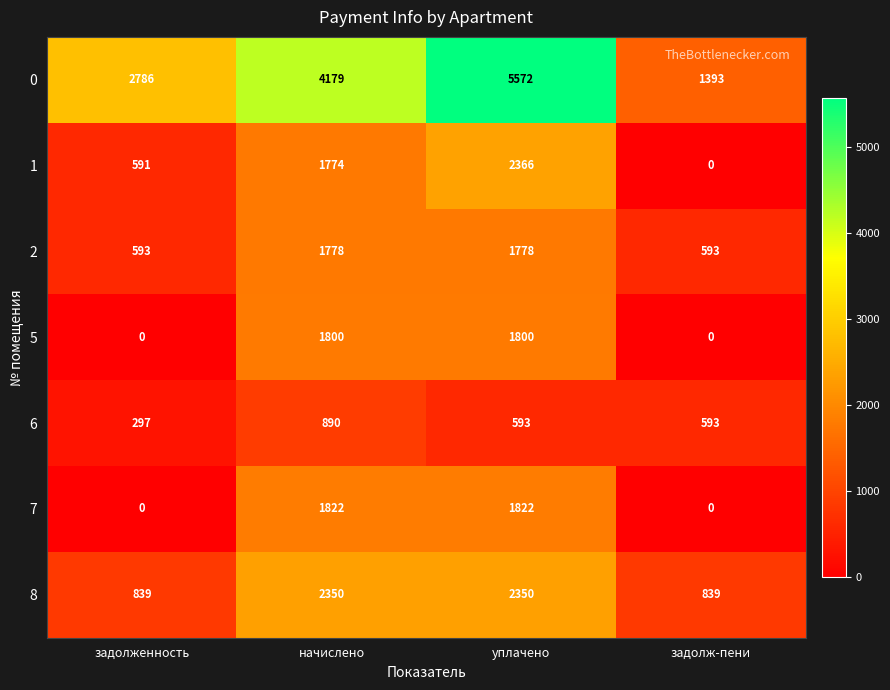

Reading left to right, list all the values displayed in this chart.

0: 2786	4179	5572	1393
1: 591	1774	2366	0
2: 593	1778	1778	593
5: 0	1800	1800	0
6: 297	890	593	593
7: 0	1822	1822	0
8: 839	2350	2350	839